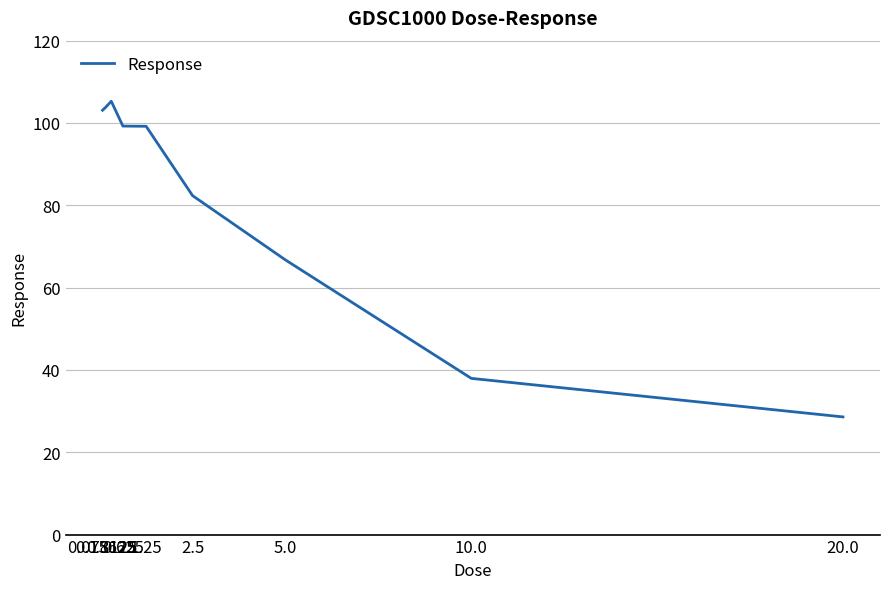

Does the chart have visible grid lines?

Yes